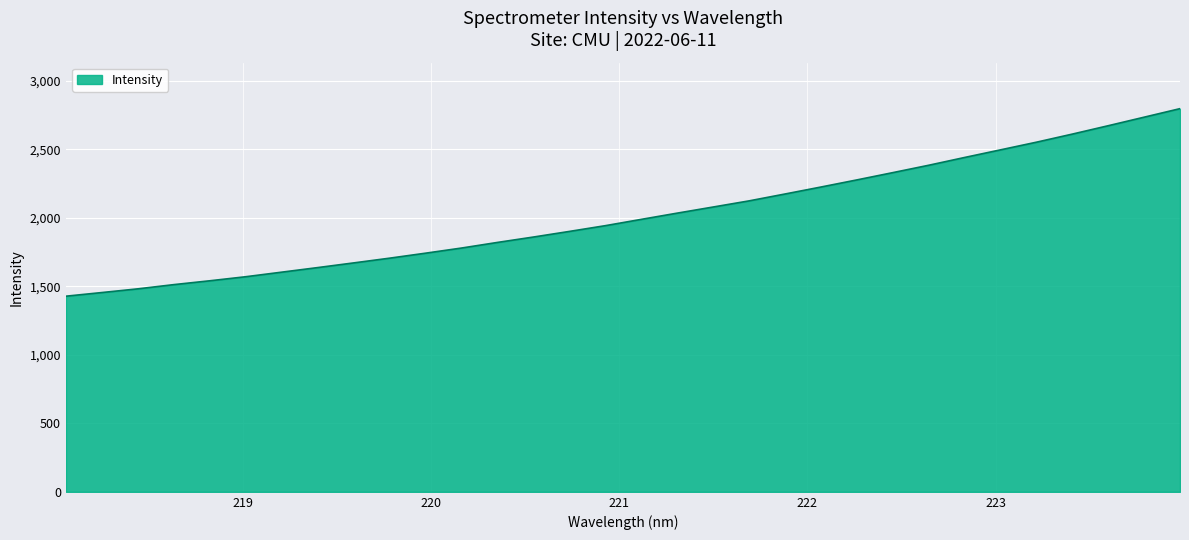

What is the difference between the maximum and minimum values?

1369.1